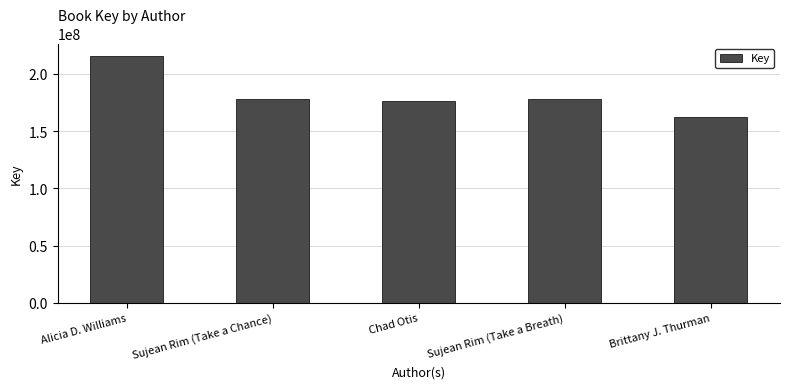

What is the change in value from Alicia D. Williams to Brittany J. Thurman?

-53413485